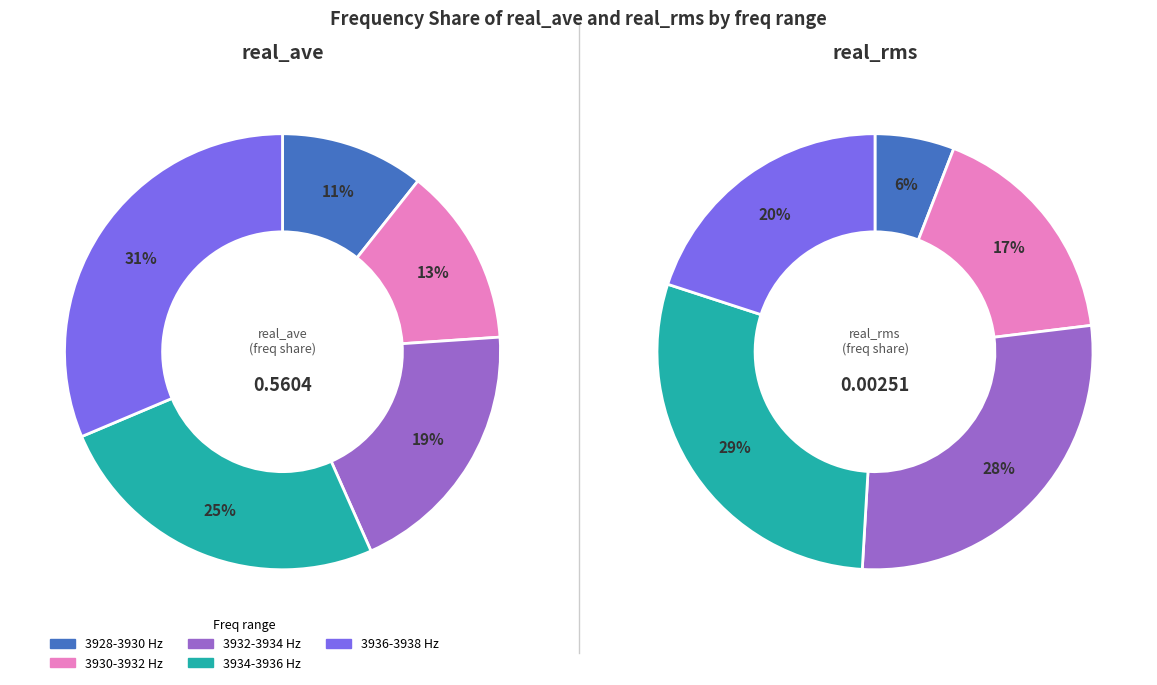

Is there any slice that represents more than half of the pie?

No